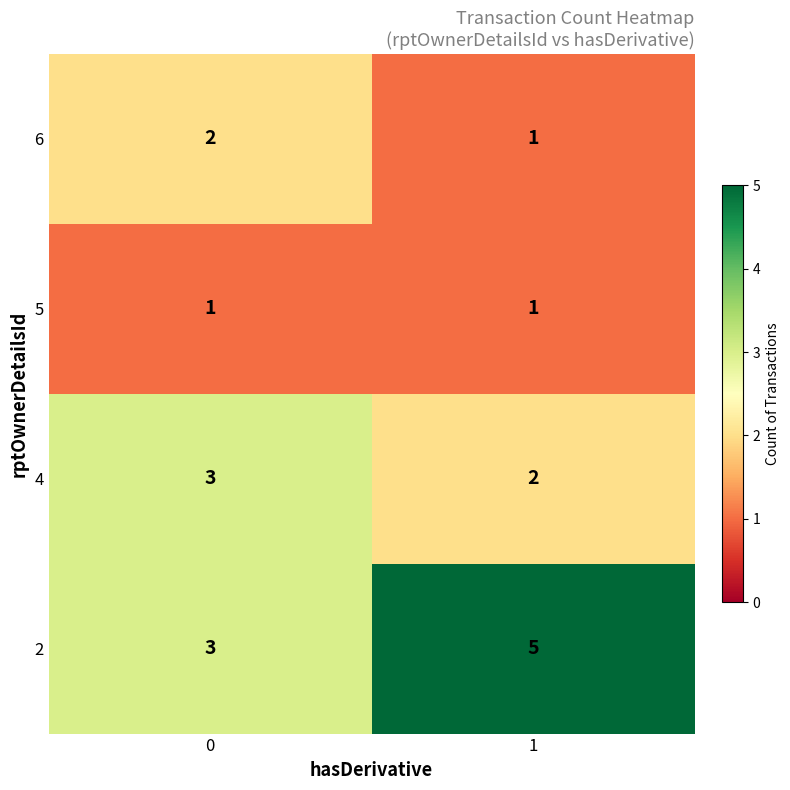

Is the value of 6 at 0 greater than the value of 2 at 1?

No